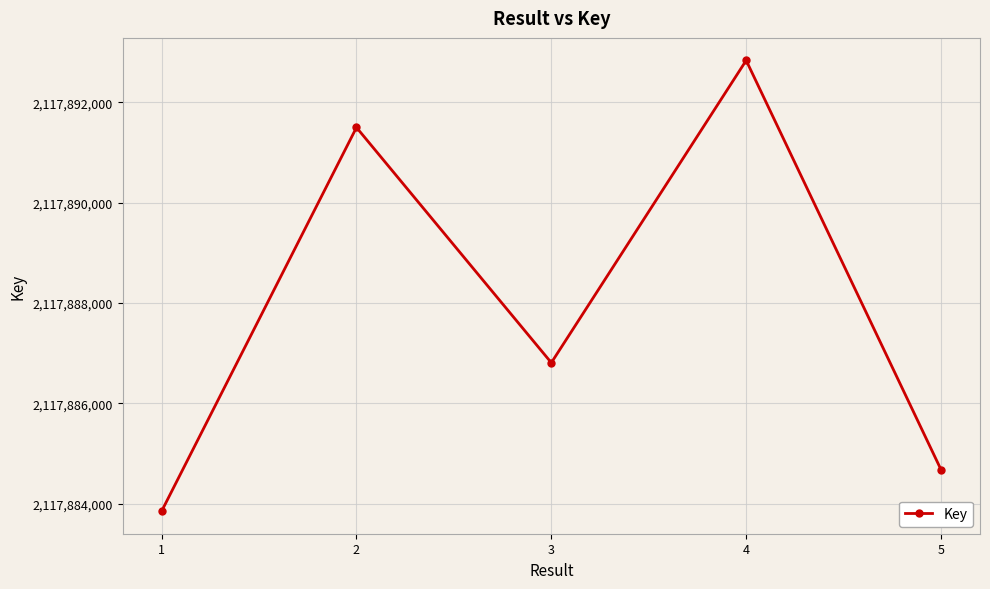

Reading left to right, list all the values displayed in this chart.

2117883851	2117891497	2117886809	2117892833	2117884678